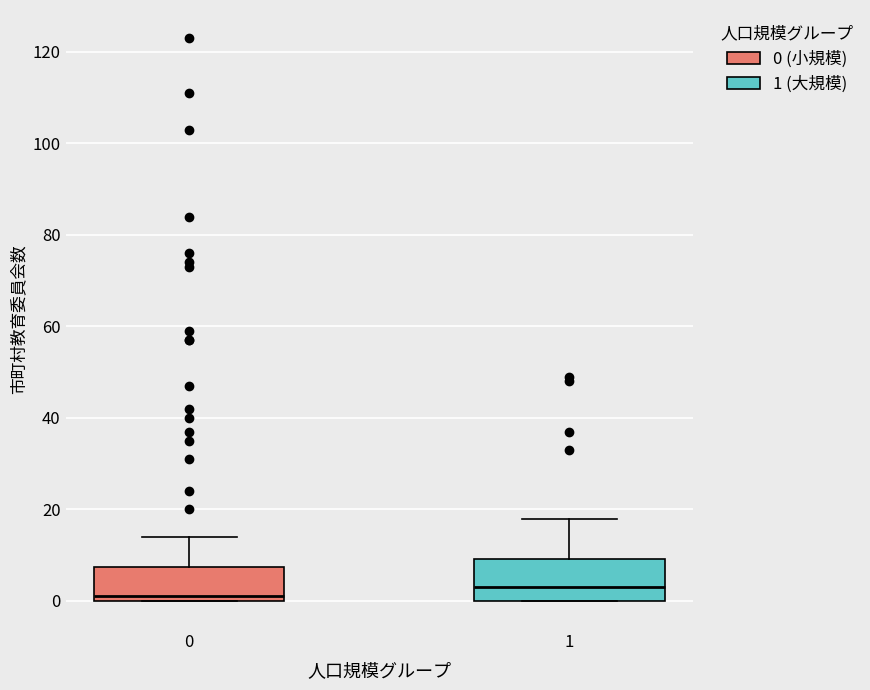

Where is the lower edge of the box at x = 0 on the y-axis? The values are not printed on the chart, so give them approximately, as read against the axis.

0